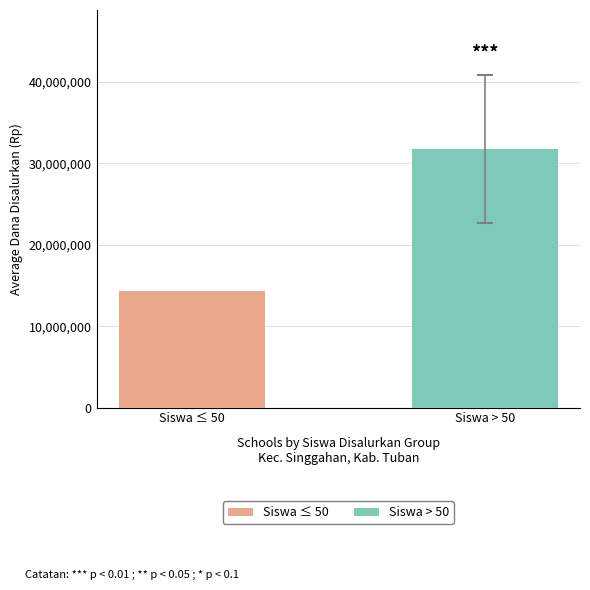

What is the smallest value displayed?

14306250